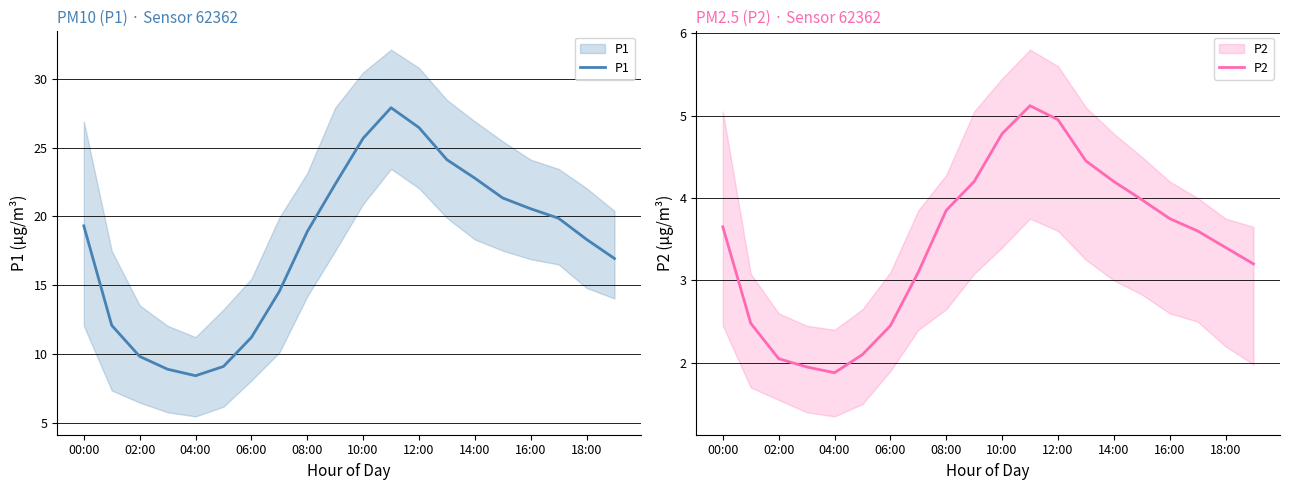

What is the average value of the P1 series?

17.9